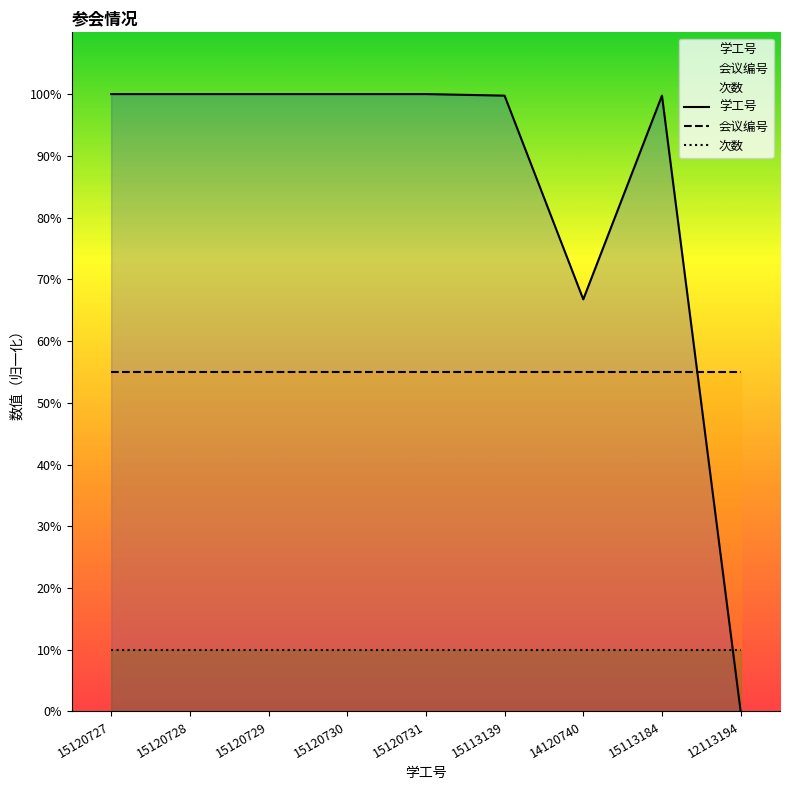

What is the total value across all series at 14120740?

131.8